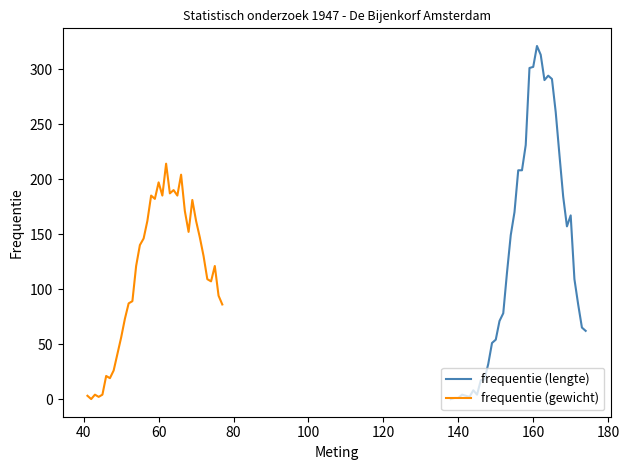

Which series has the widest spread of values?

frequentie (lengte)